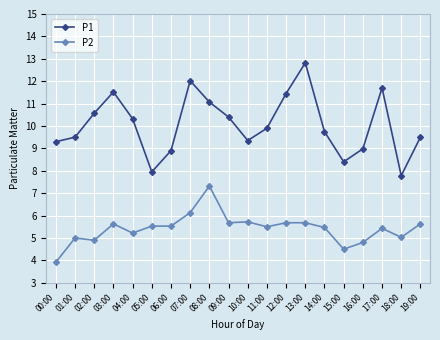

Which series has the largest total across all categories?

P1